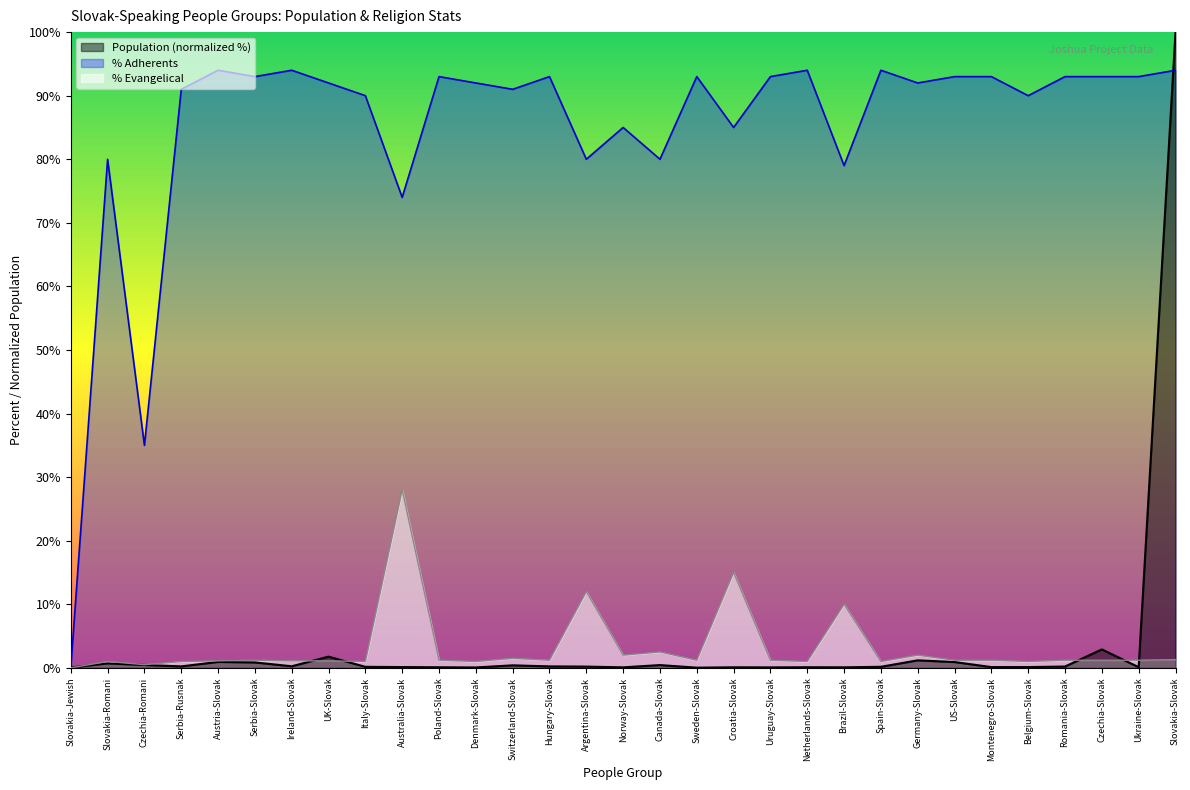

How many interior local peaks does the PercentEvangelical series have?

9